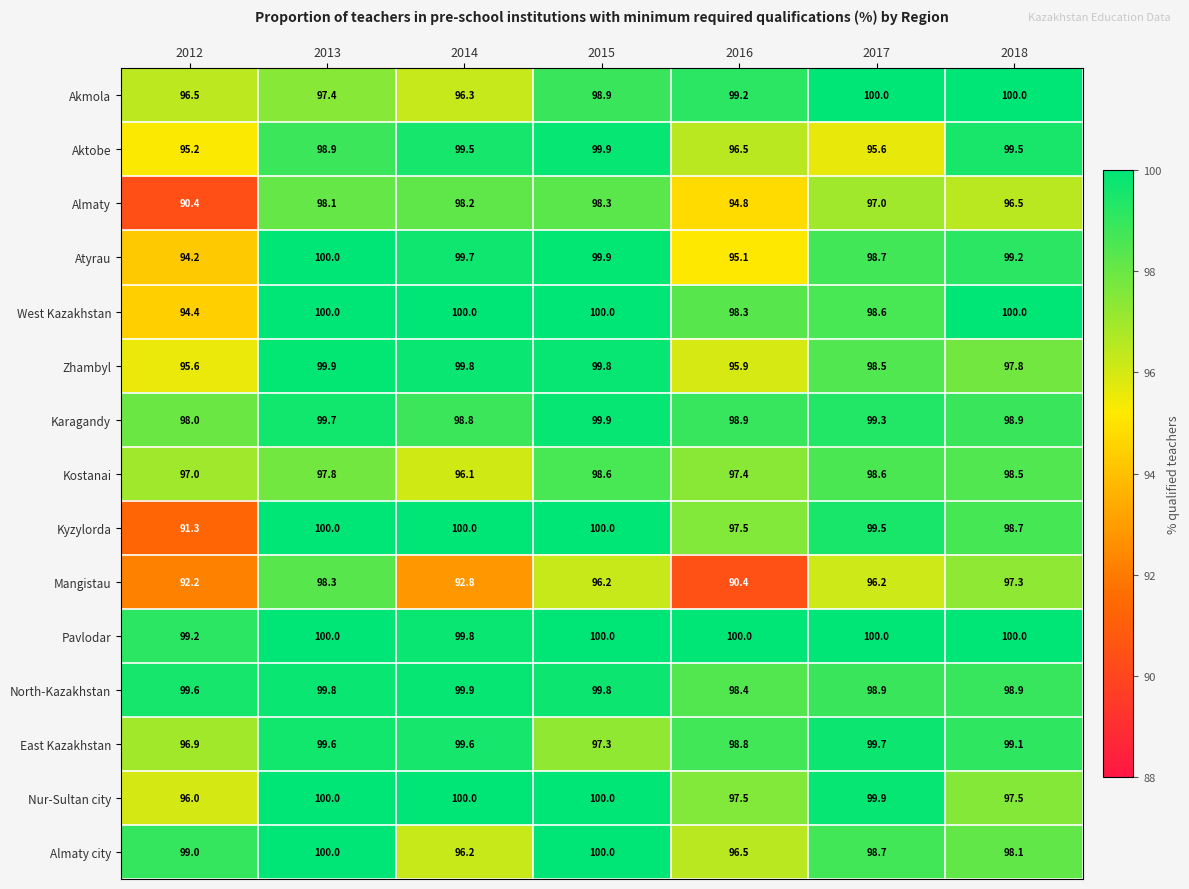

How many data points does each series have?

7